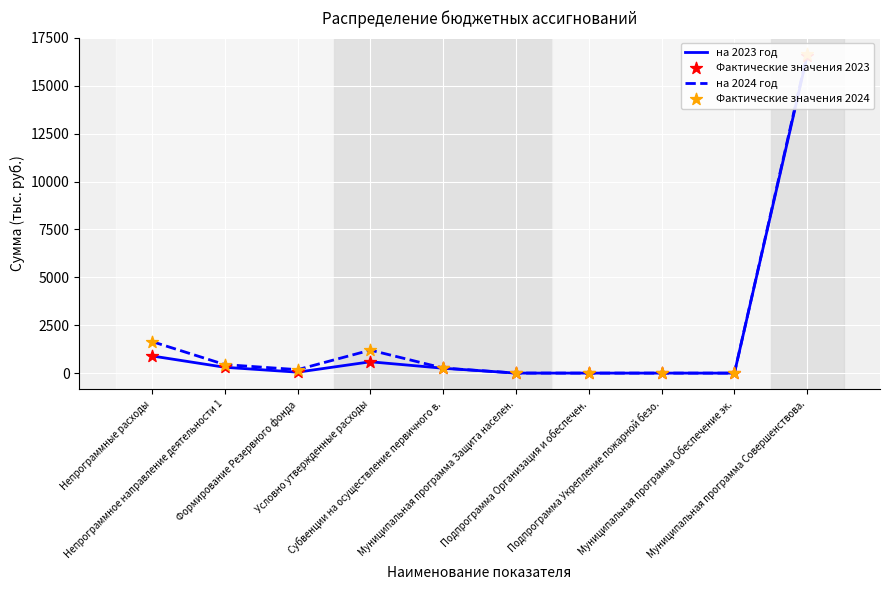

Which series reaches the minimum Y coordinate?

на 2023 год